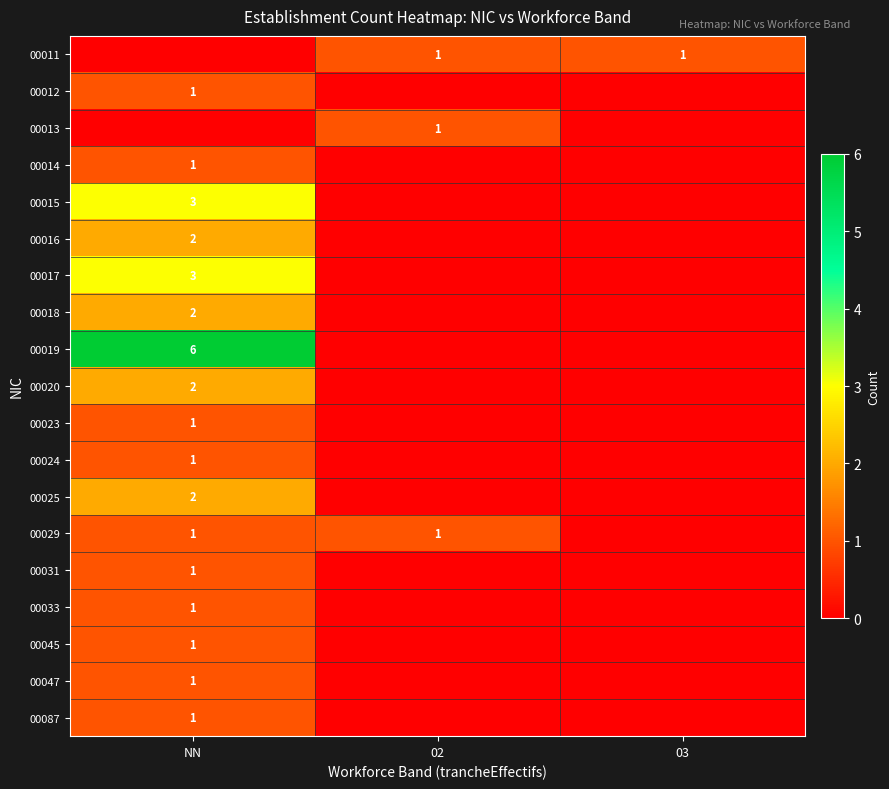

True or false: 00020 has a value of 1 at NN.

False